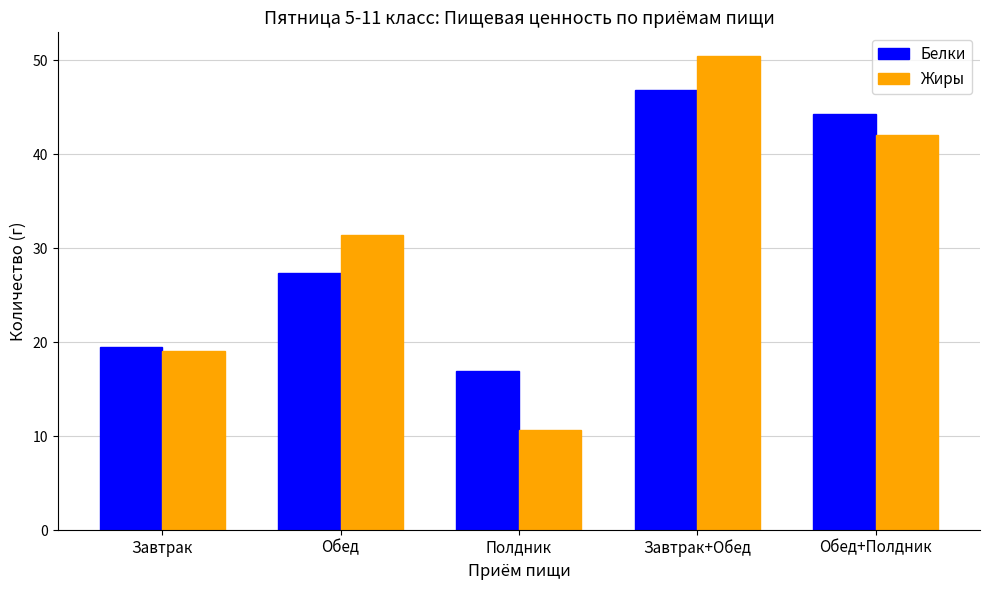

Rank the categories by Жиры value from lowest to highest.

Полдник, Завтрак, Обед, Обед+Полдник, Завтрак+Обед